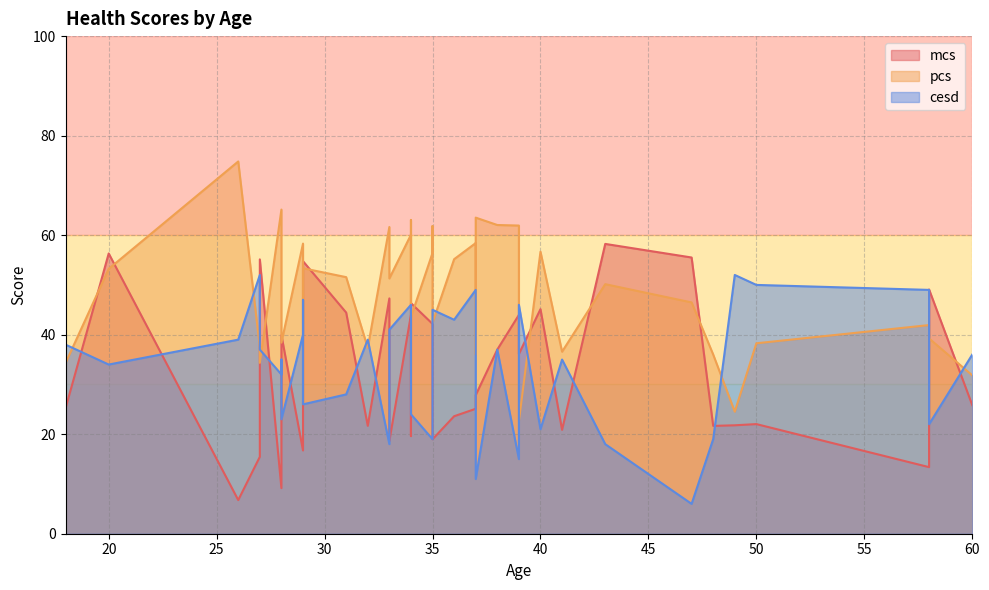

What is the difference between the pcs values at 37 and 58?

3.2